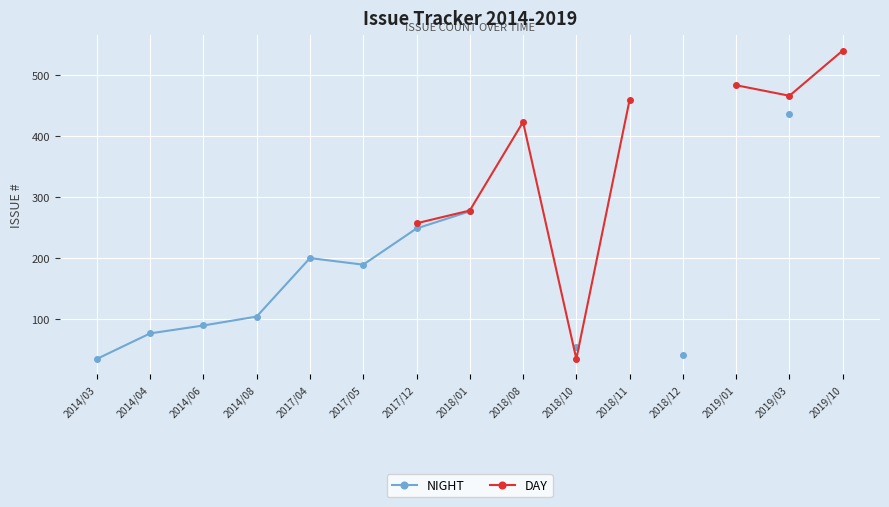

How many interior local peaks does the DAY series have?

1